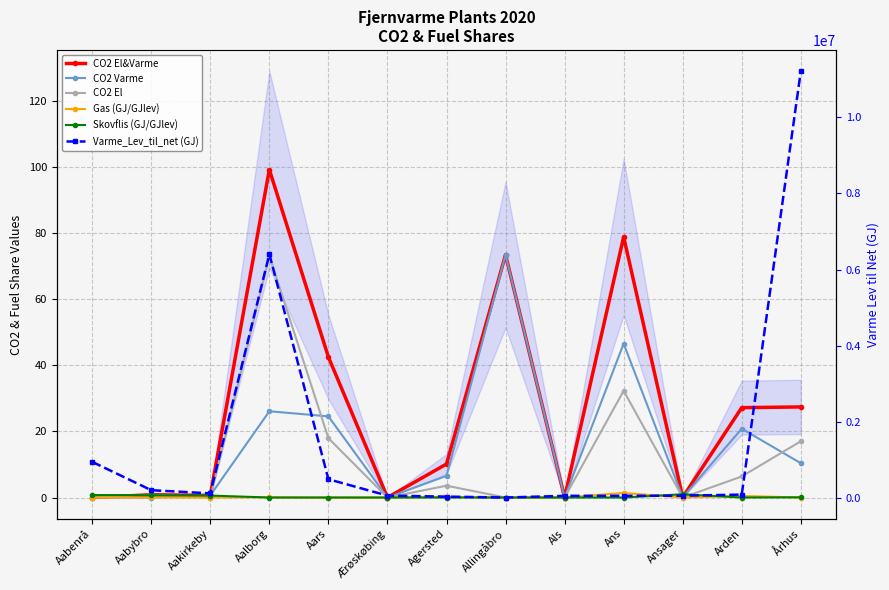

What is the average value of the Varme_Lev_til_net (GJ) series?

1511090.8